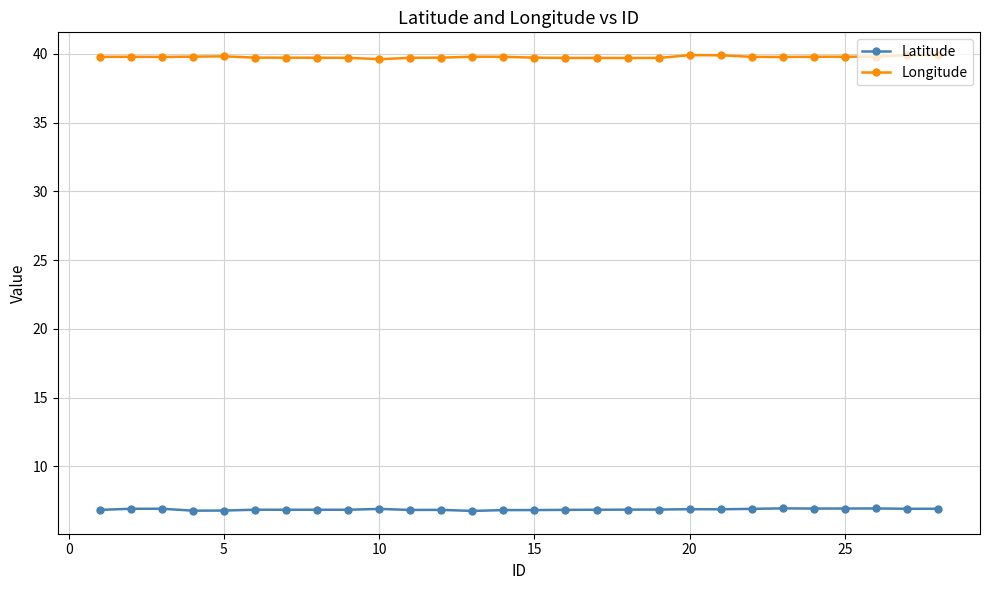

What is the maximum value shown in the chart?

39.9